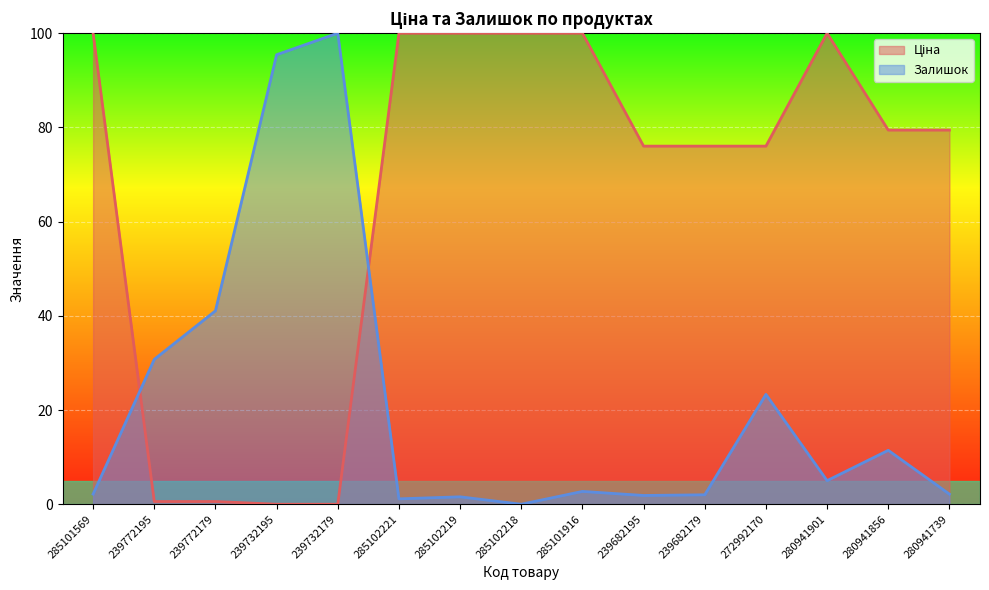

At which label is Залишок closest to 50?

239772179